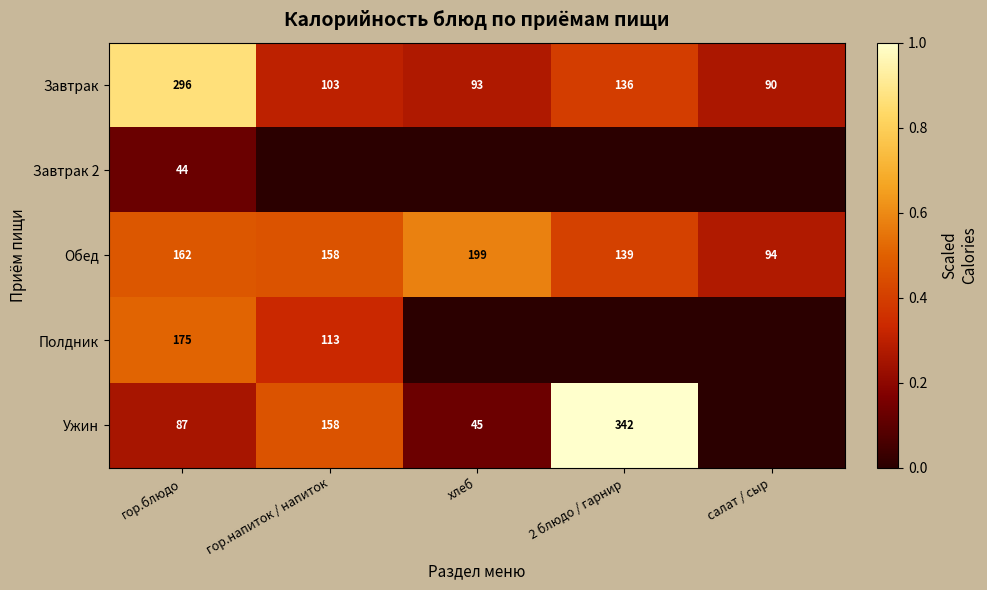

List the labels in order of Завтрак value, largest first.

гор.блюдо, 2 блюдо / гарнир, гор.напиток / напиток, хлеб, салат / сыр